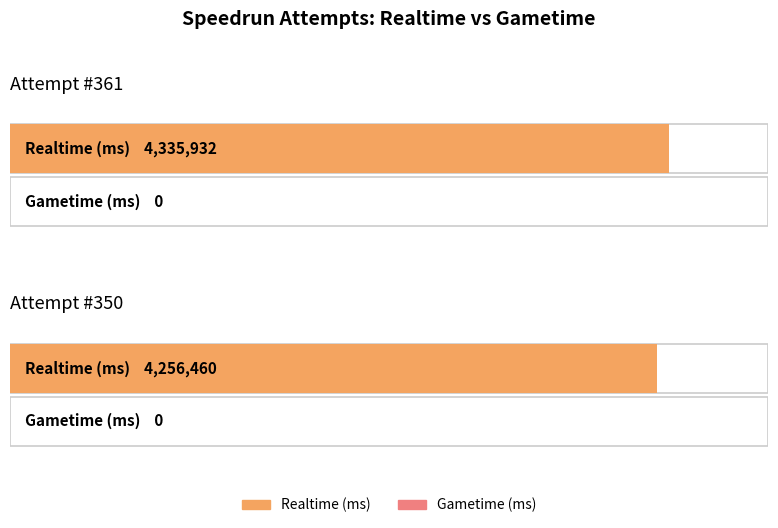

What is the value of the Realtime (ms) bar at the 2nd from the left?

4256460